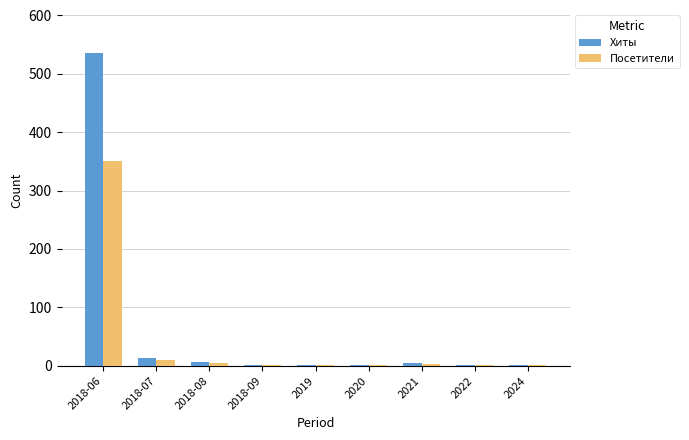

Are the bars horizontal?

No